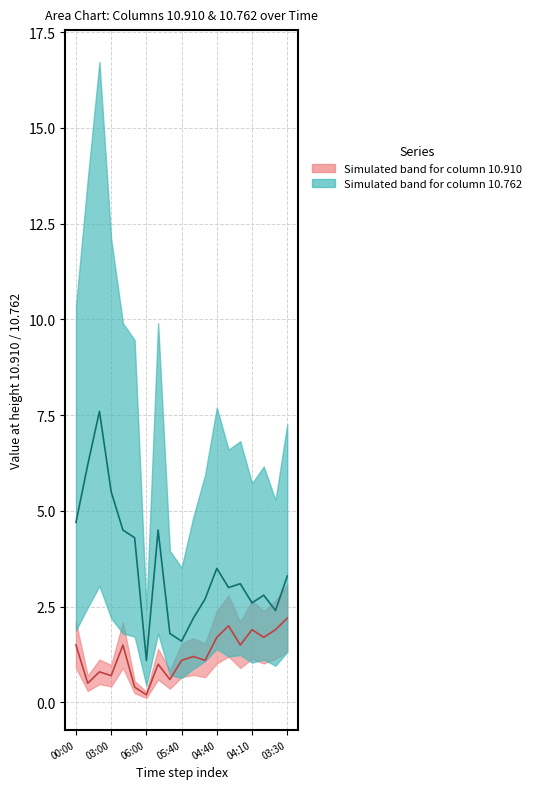

How many categories are shown in the chart?

19